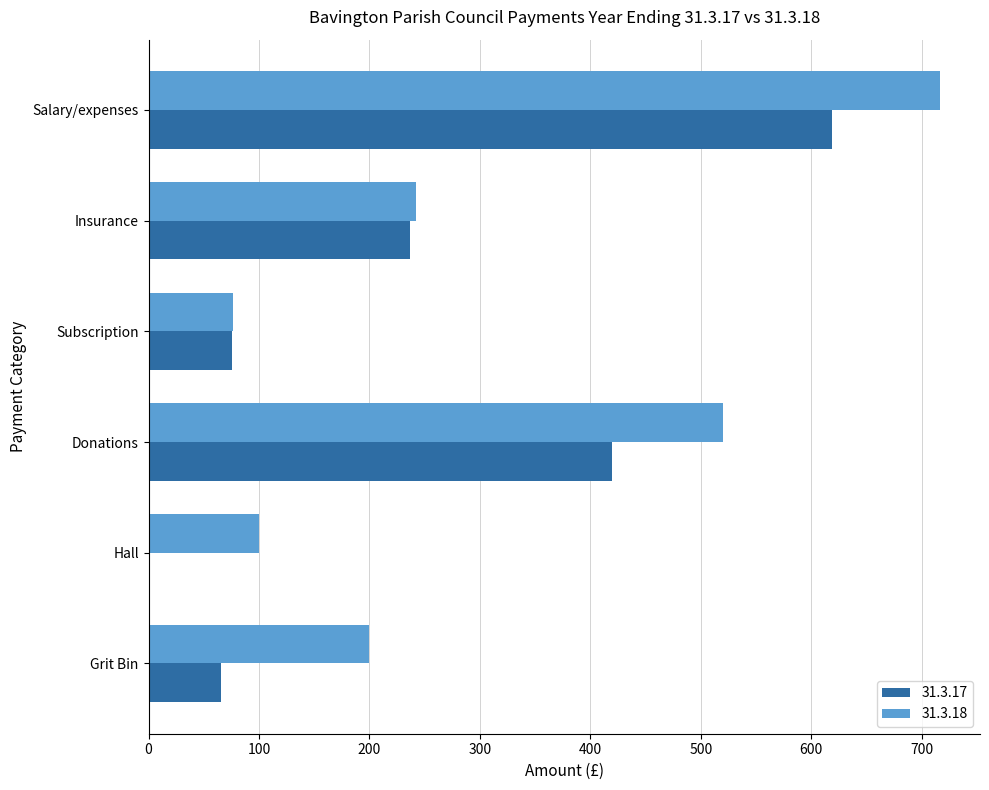

True or false: 31.3.18 has a value of 520.0 at Donations.

True